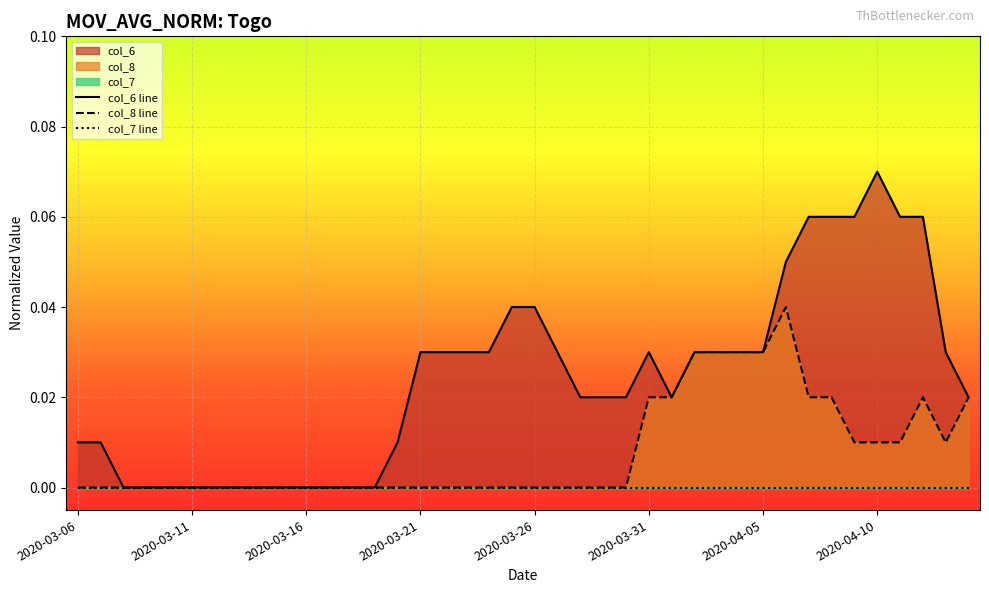

Reading left to right, what are all the values shown in this chart?

col_6: 2020-03-06=0.0	2020-03-07=0.0	2020-03-08=0.0	2020-03-09=0.0	2020-03-10=0.0	2020-03-11=0.0	2020-03-12=0.0	2020-03-13=0.0	2020-03-14=0.0	2020-03-15=0.0	2020-03-16=0.0	2020-03-17=0.0	2020-03-18=0.0	2020-03-19=0.0	2020-03-20=0.0	2020-03-21=0.0	2020-03-22=0.0	2020-03-23=0.0	2020-03-24=0.0	2020-03-25=0.0	2020-03-26=0.0	2020-03-27=0.0	2020-03-28=0.0	2020-03-29=0.0	2020-03-30=0.0	2020-03-31=0.0	2020-04-01=0.0	2020-04-02=0.0	2020-04-03=0.0	2020-04-04=0.0	2020-04-05=0.0	2020-04-06=0.1	2020-04-07=0.1	2020-04-08=0.1	2020-04-09=0.1	2020-04-10=0.1	2020-04-11=0.1	2020-04-12=0.1	2020-04-13=0.0	2020-04-14=0.0
col_8: 2020-03-06=0.0	2020-03-07=0.0	2020-03-08=0.0	2020-03-09=0.0	2020-03-10=0.0	2020-03-11=0.0	2020-03-12=0.0	2020-03-13=0.0	2020-03-14=0.0	2020-03-15=0.0	2020-03-16=0.0	2020-03-17=0.0	2020-03-18=0.0	2020-03-19=0.0	2020-03-20=0.0	2020-03-21=0.0	2020-03-22=0.0	2020-03-23=0.0	2020-03-24=0.0	2020-03-25=0.0	2020-03-26=0.0	2020-03-27=0.0	2020-03-28=0.0	2020-03-29=0.0	2020-03-30=0.0	2020-03-31=0.0	2020-04-01=0.0	2020-04-02=0.0	2020-04-03=0.0	2020-04-04=0.0	2020-04-05=0.0	2020-04-06=0.0	2020-04-07=0.0	2020-04-08=0.0	2020-04-09=0.0	2020-04-10=0.0	2020-04-11=0.0	2020-04-12=0.0	2020-04-13=0.0	2020-04-14=0.0